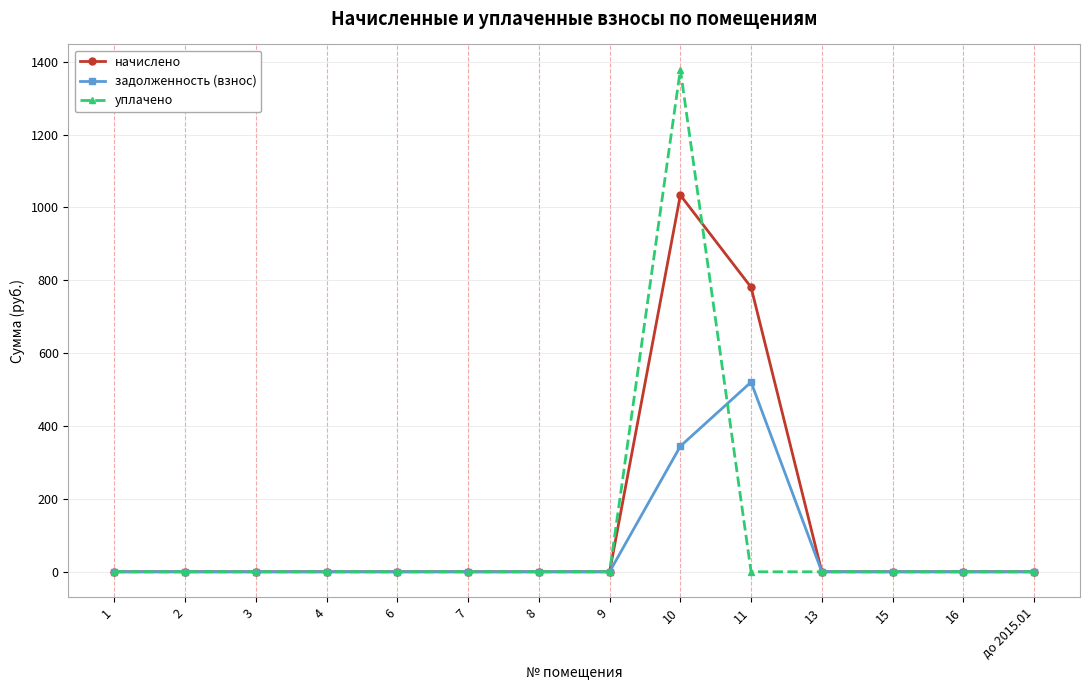

True or false: начислено has more than 0 interior local peaks.

True